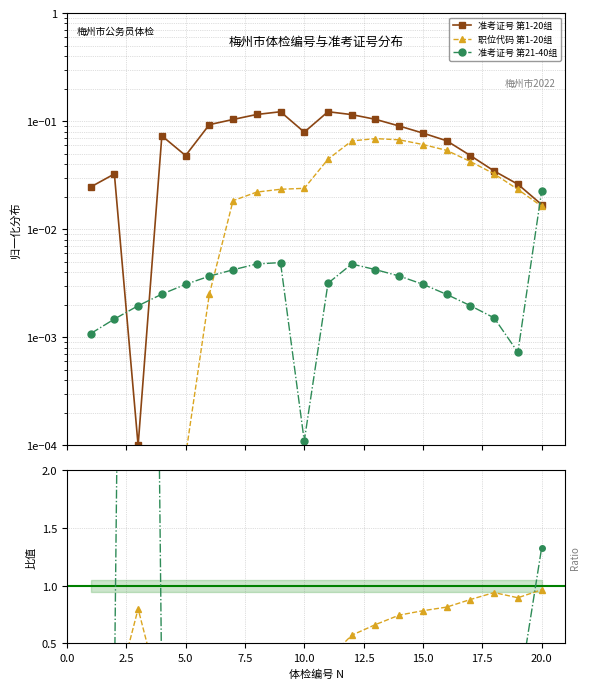

Rank the series at 15.0 from highest to lowest value.

职位代码/准考证号, 准考证号 第1-20组, 第21-40/第1-20, 职位代码 第1-20组, 准考证号 第21-40组